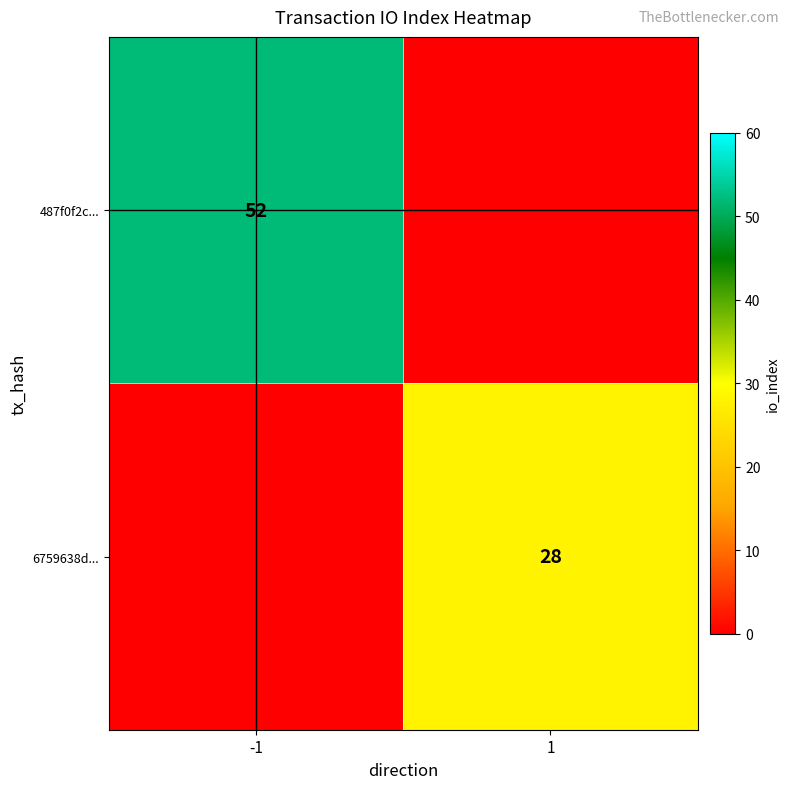

True or false: 6759638d... has a value of 16 at 1.

False